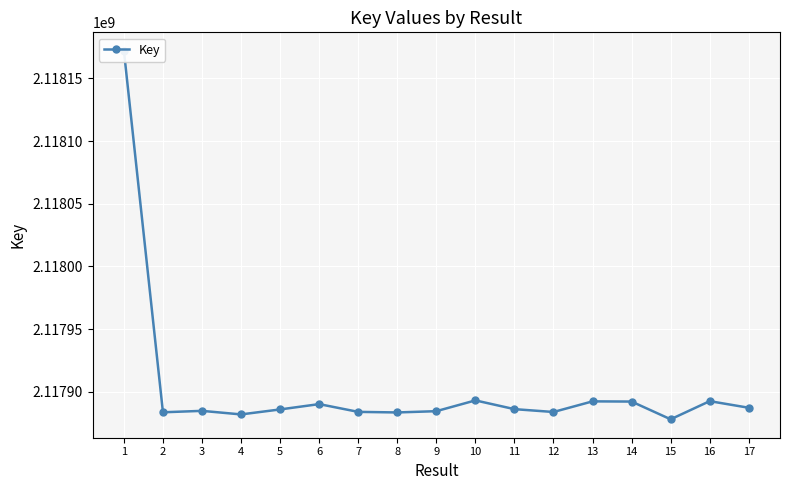

What is the ratio of the value at 14 to the value at 8?

1.0